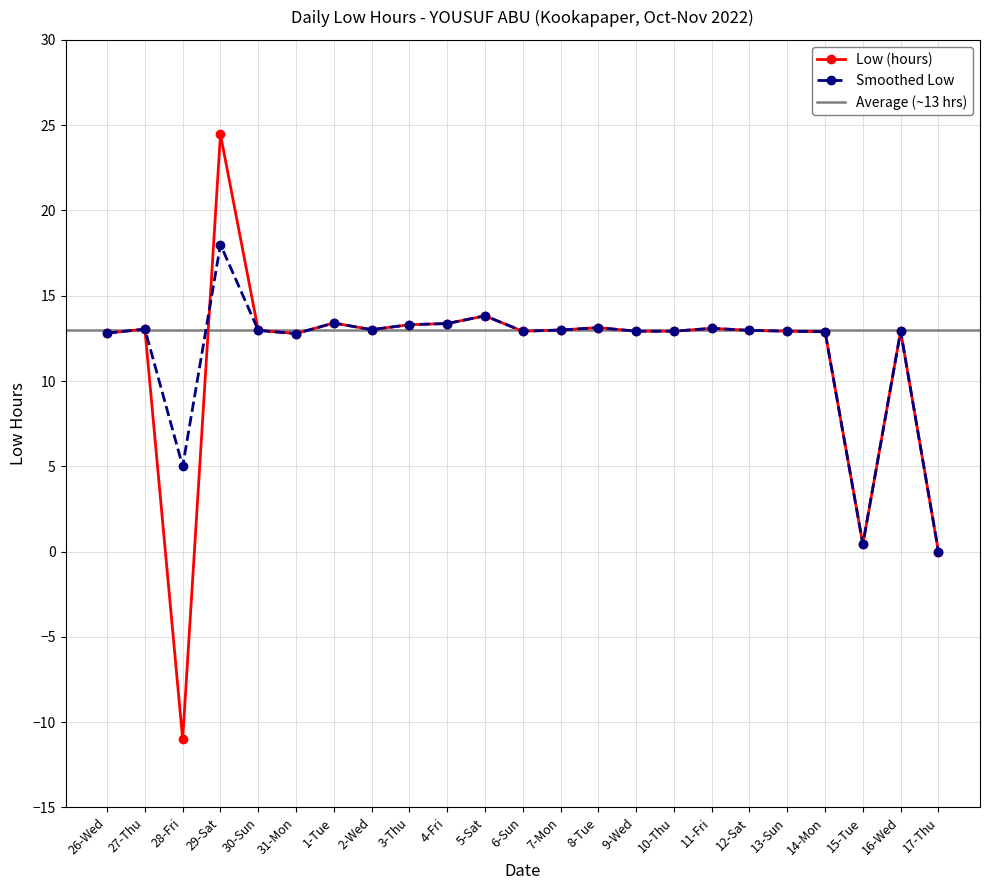

What is the sum of the Smoothed Low values at 17-Thu and 1-Tue?

13.4